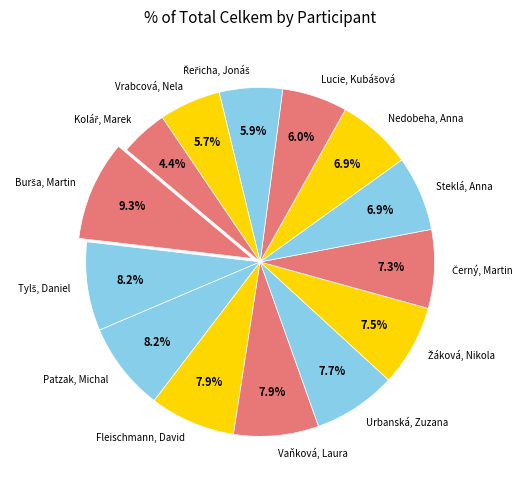

Approximately how many times larger is the value at Nedobeha, Anna compared to Vaňková, Laura?

0.9